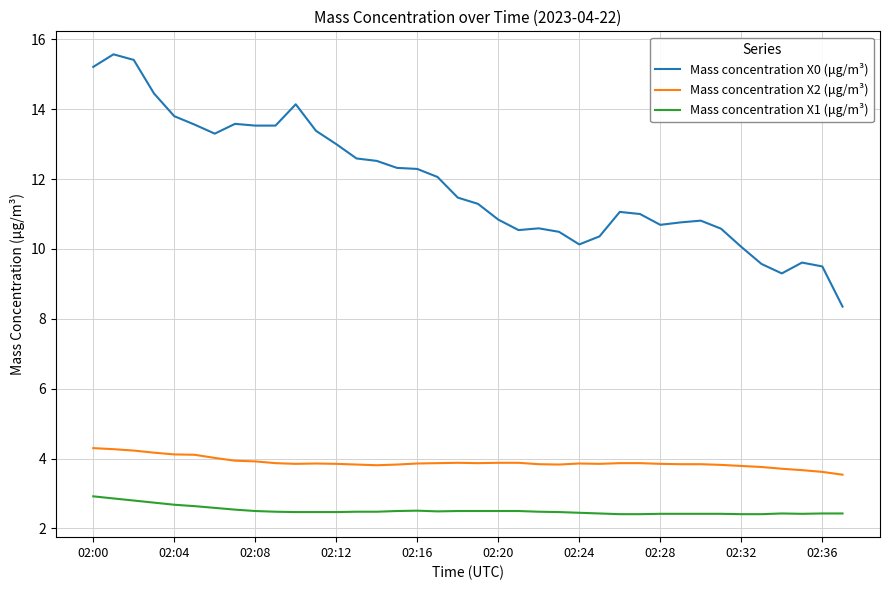

Which series has the largest range (max minus min)?

Mass concentration X0 (μg/m³)